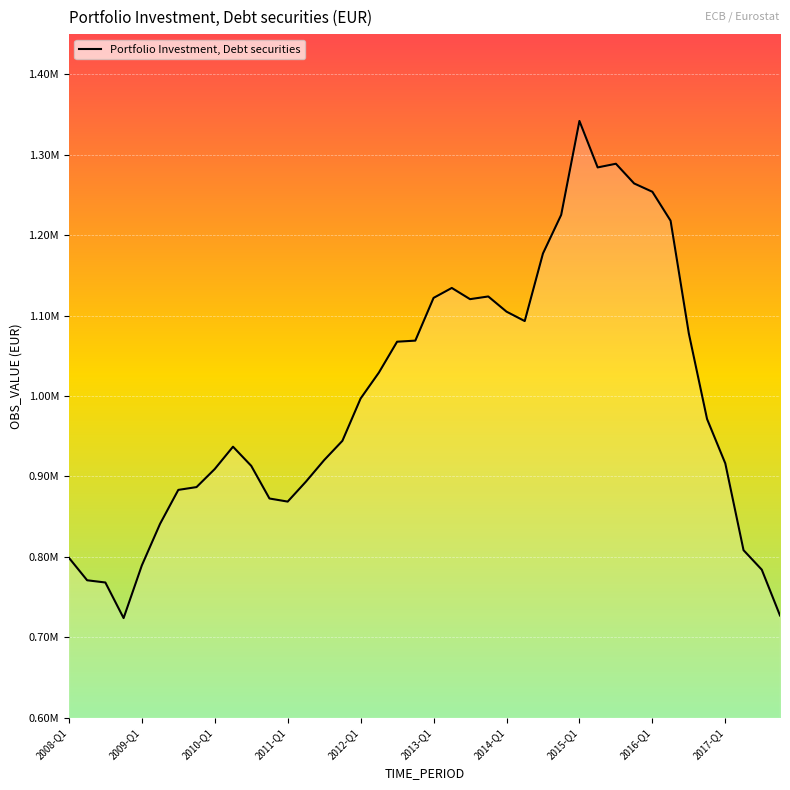

What is the label of the 1st point from the left?

2008-Q1